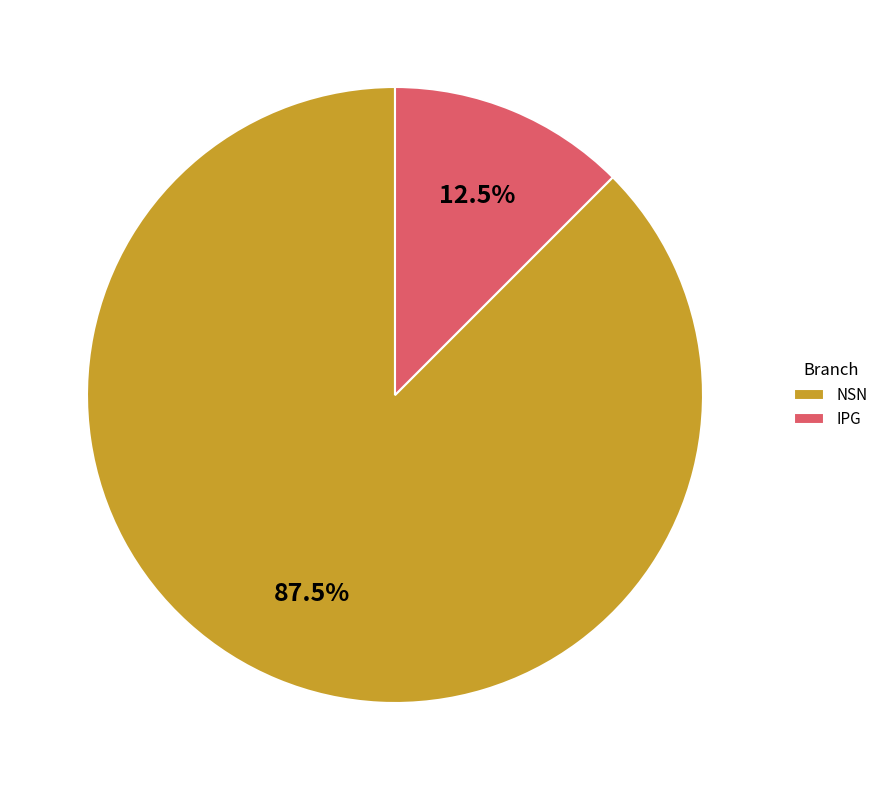

How much of the chart is everything except NSN?

12.5%